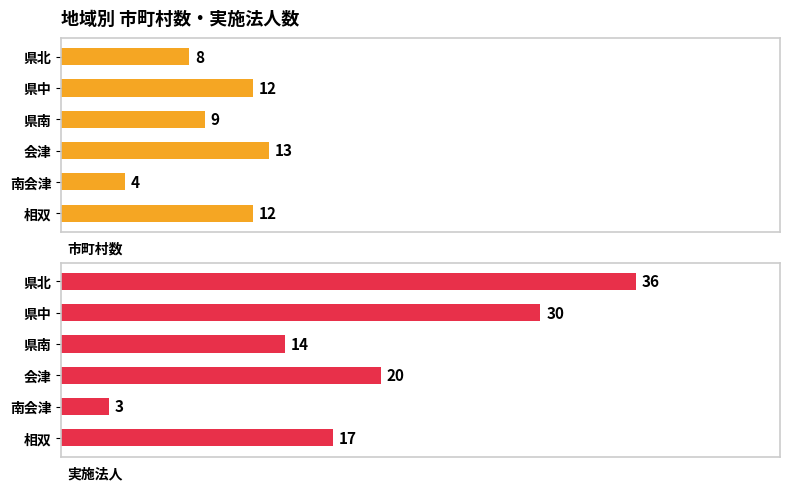

The 市町村数 series shows 8 at 県北. True or false?

True